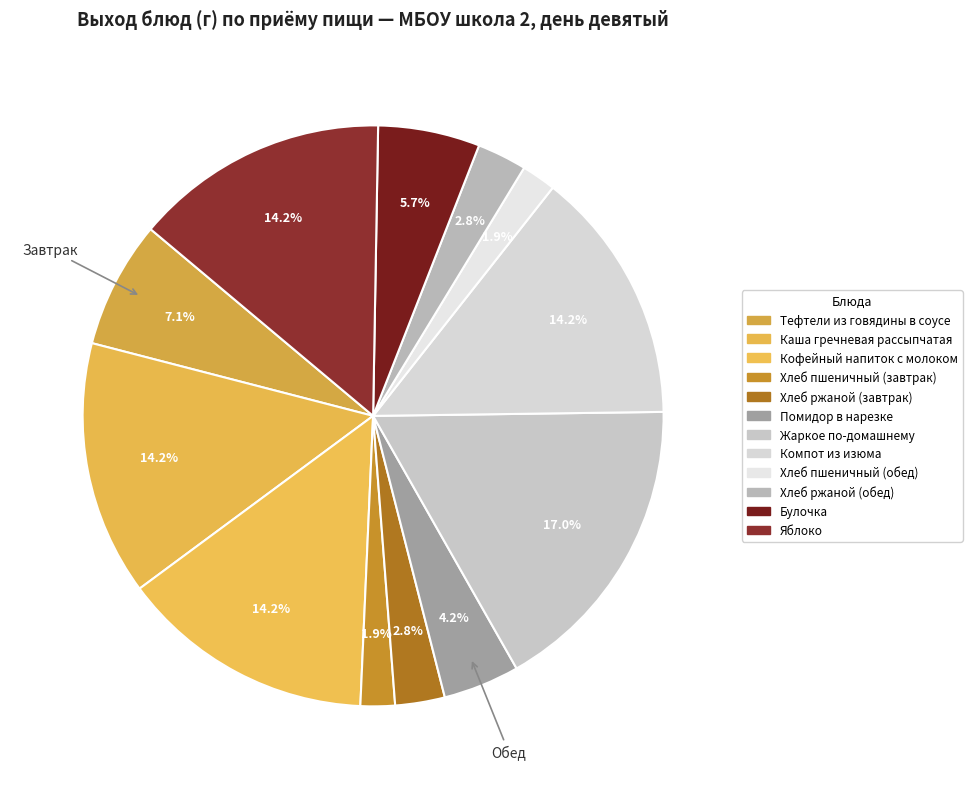

Which slice is the smallest?

Хлеб пшеничный (завтрак)